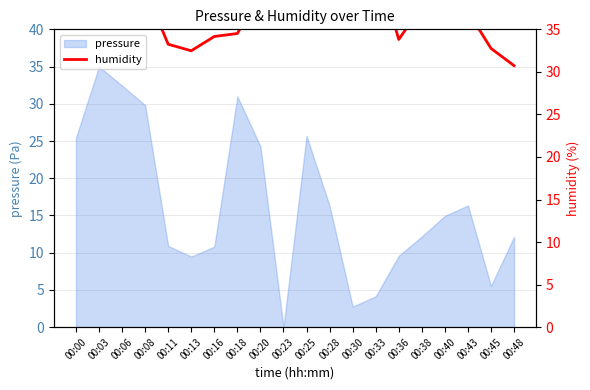

Reading left to right, transcribe all the data shown in this chart.

00:00=37.4	00:03=46.8	00:06=40.7	00:08=39.8	00:11=33.2	00:13=32.5	00:16=34.2	00:18=34.5	00:20=39.3	00:23=36.8	00:25=35.3	00:28=40.7	00:30=40.7	00:33=43.1	00:36=33.8	00:38=37.7	00:40=42.8	00:43=37.1	00:45=32.8	00:48=30.7